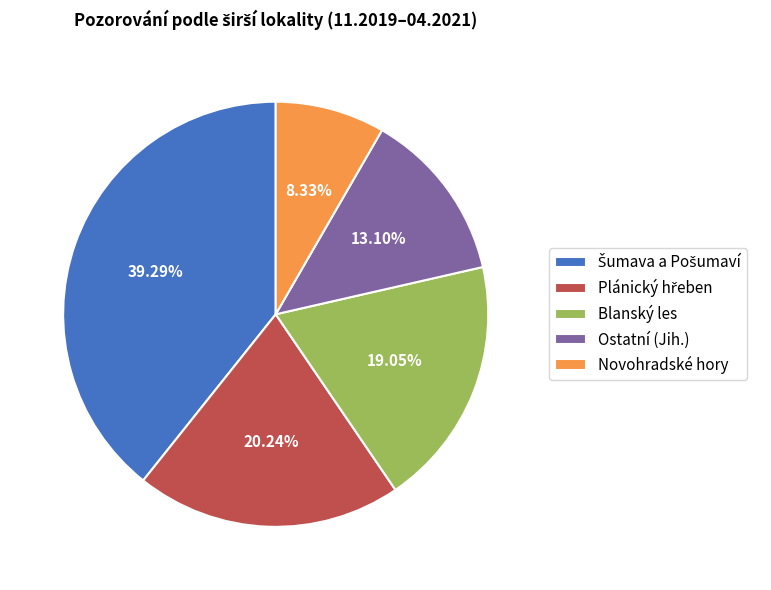

Which slice is the smallest?

Novohradské hory